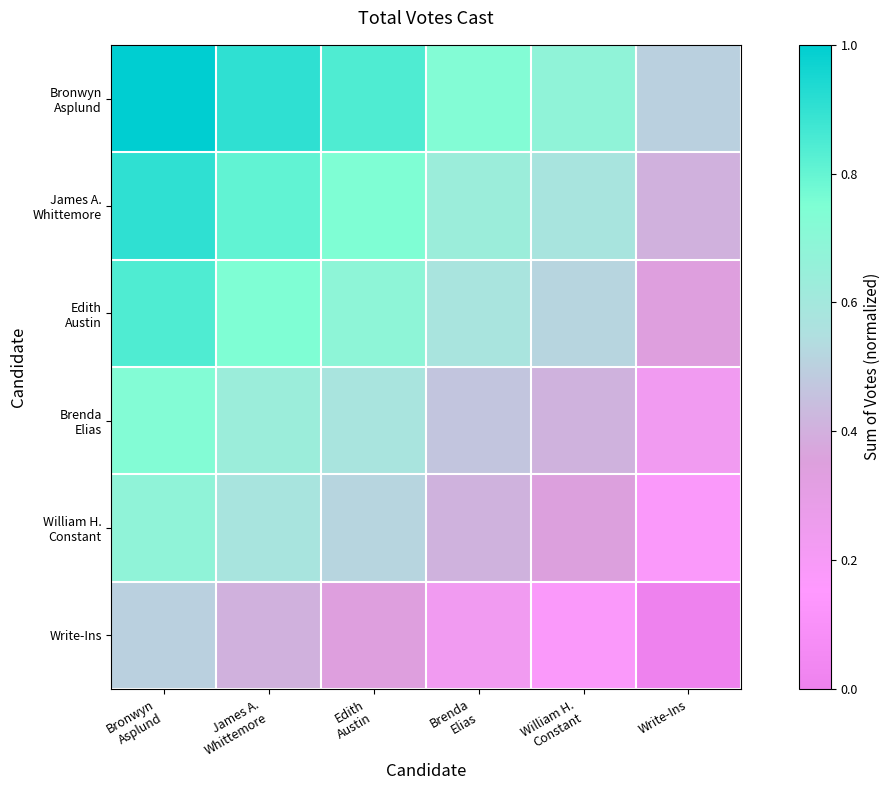

Which series has the largest range (max minus min)?

Bronwyn Asplund